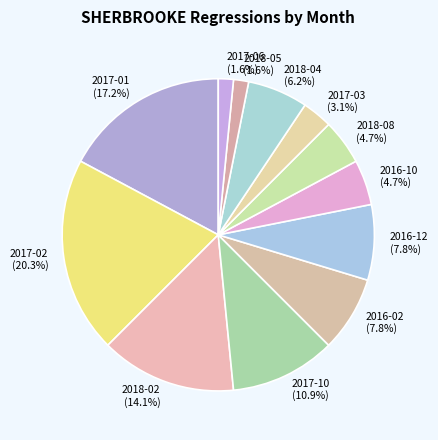

The 2016-10 slice represents 5% of the pie. True or false?

True